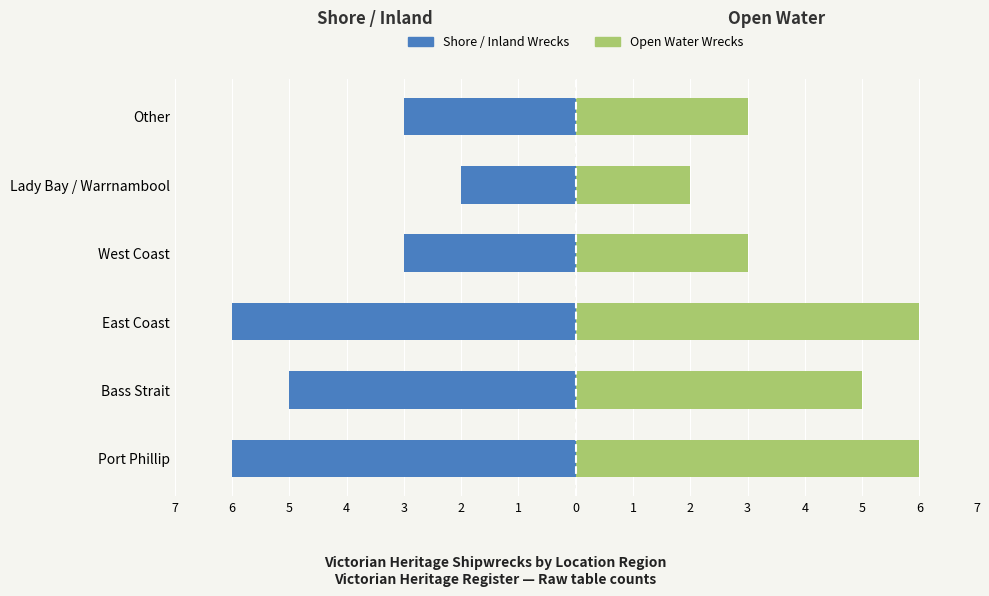

At how many categories does at least one series exceed -5?

6